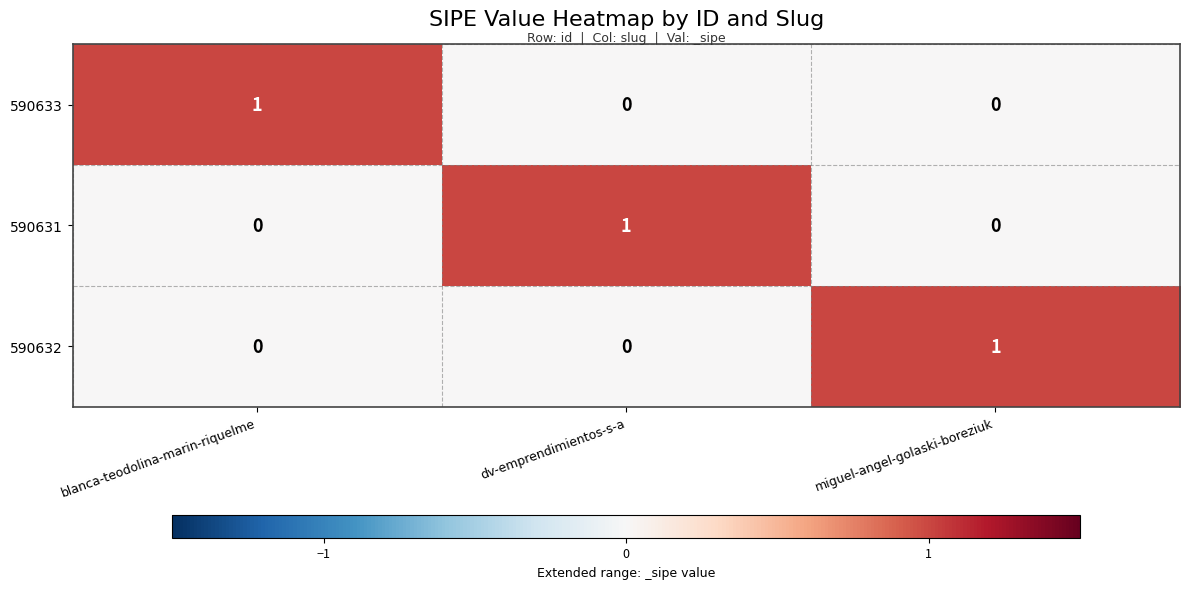

Reading left to right, extract all data points from this chart.

590633: blanca-teodolina-marin-riquelme=1	dv-emprendimientos-s-a=0	miguel-angel-golaski-boreziuk=0
590631: blanca-teodolina-marin-riquelme=0	dv-emprendimientos-s-a=1	miguel-angel-golaski-boreziuk=0
590632: blanca-teodolina-marin-riquelme=0	dv-emprendimientos-s-a=0	miguel-angel-golaski-boreziuk=1